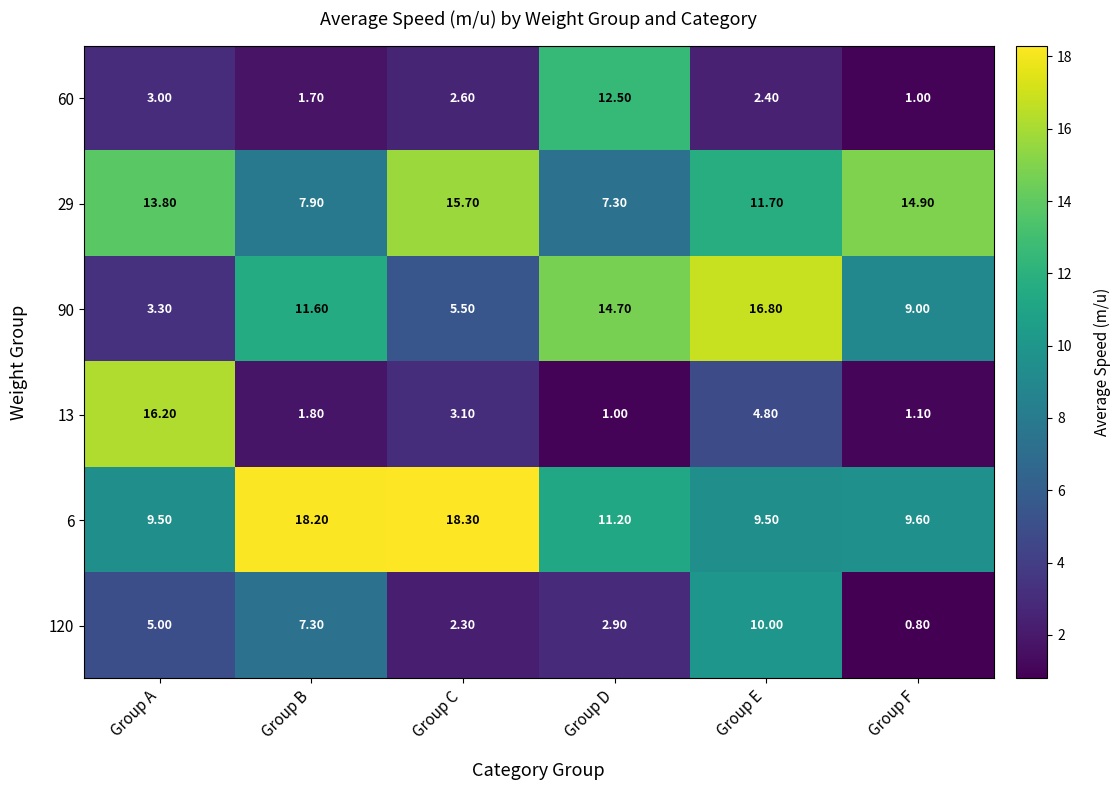

At how many categories does at least one series exceed 4?

6